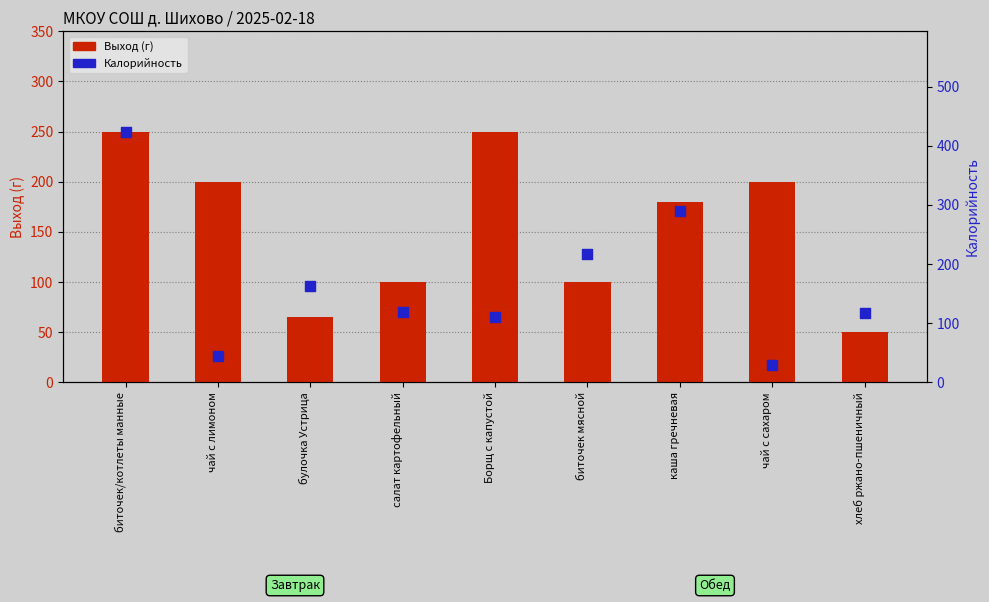

Is the value of Калорийность at чай с сахаром greater than the value of Выход (г) at чай с лимоном?

No